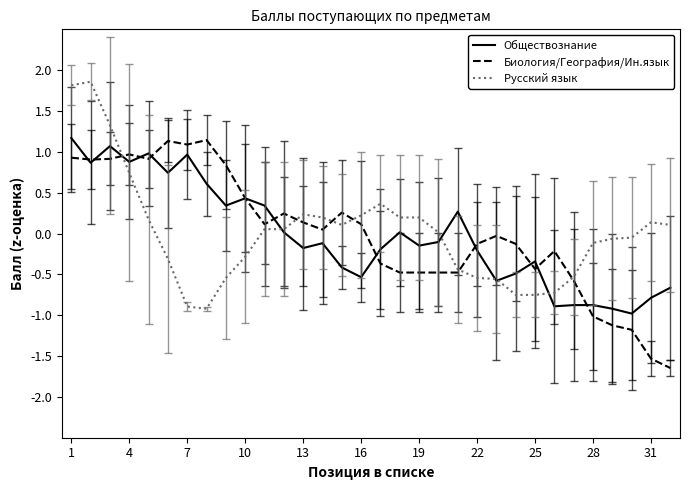

What is the maximum value for Обществознание?

1.2